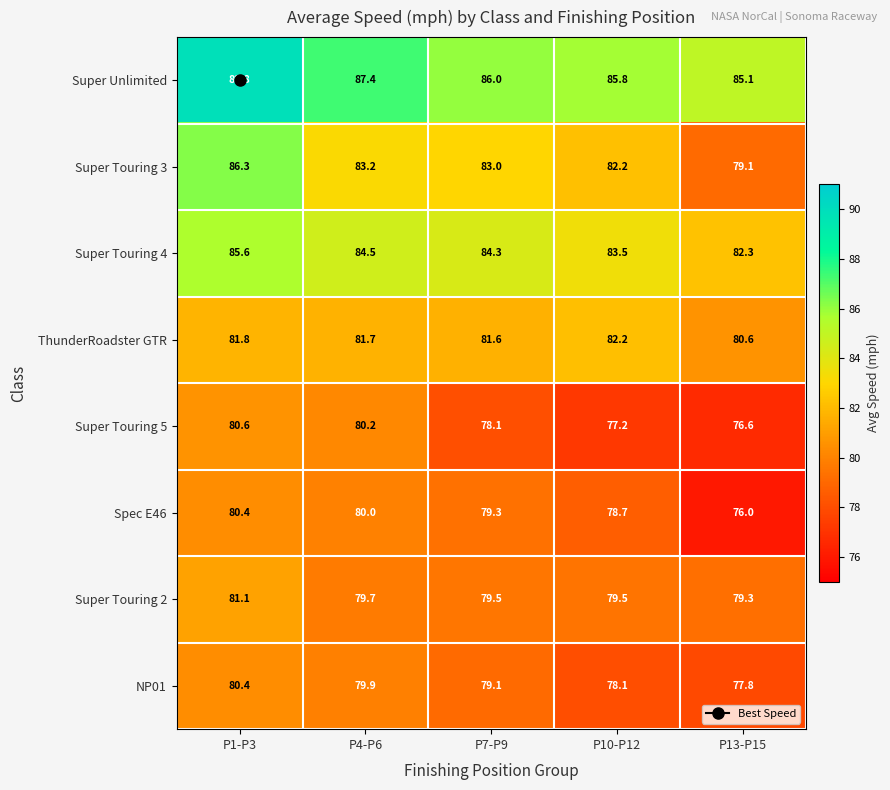

Count the Super Touring 2 values in the range 79 to 80.

4